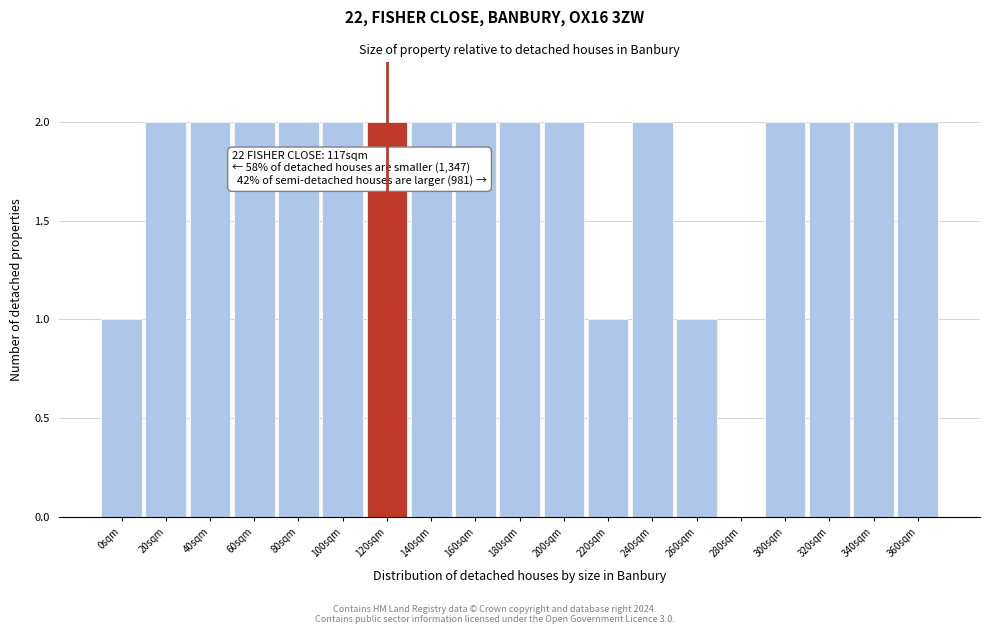

Reading right to left, list all the values displayed in this chart.

360sqm=2	340sqm=2	320sqm=2	300sqm=2	280sqm=0	260sqm=1	240sqm=2	220sqm=1	200sqm=2	180sqm=2	160sqm=2	140sqm=2	120sqm=2	100sqm=2	80sqm=2	60sqm=2	40sqm=2	20sqm=2	0sqm=1